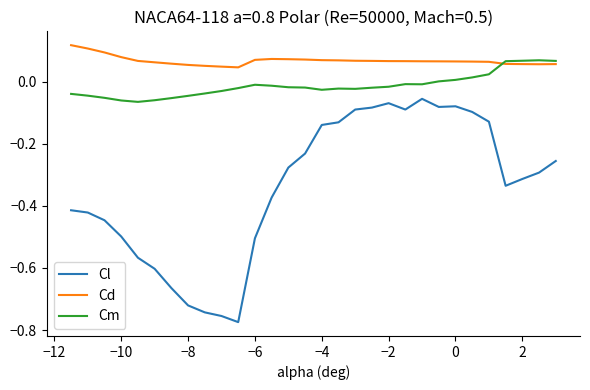

List the series in order of their overall mean, lowest first.

Cl, Cm, Cd